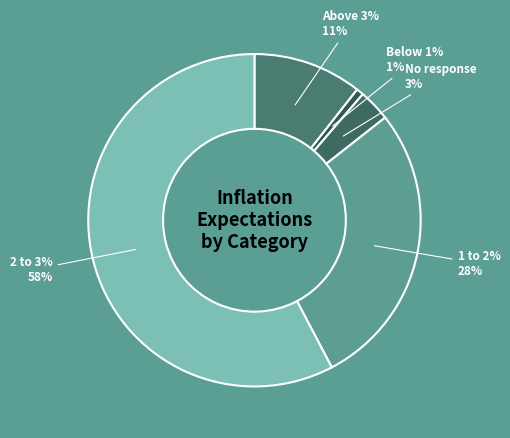

To the nearest percent, what is the average slice percentage?

20%